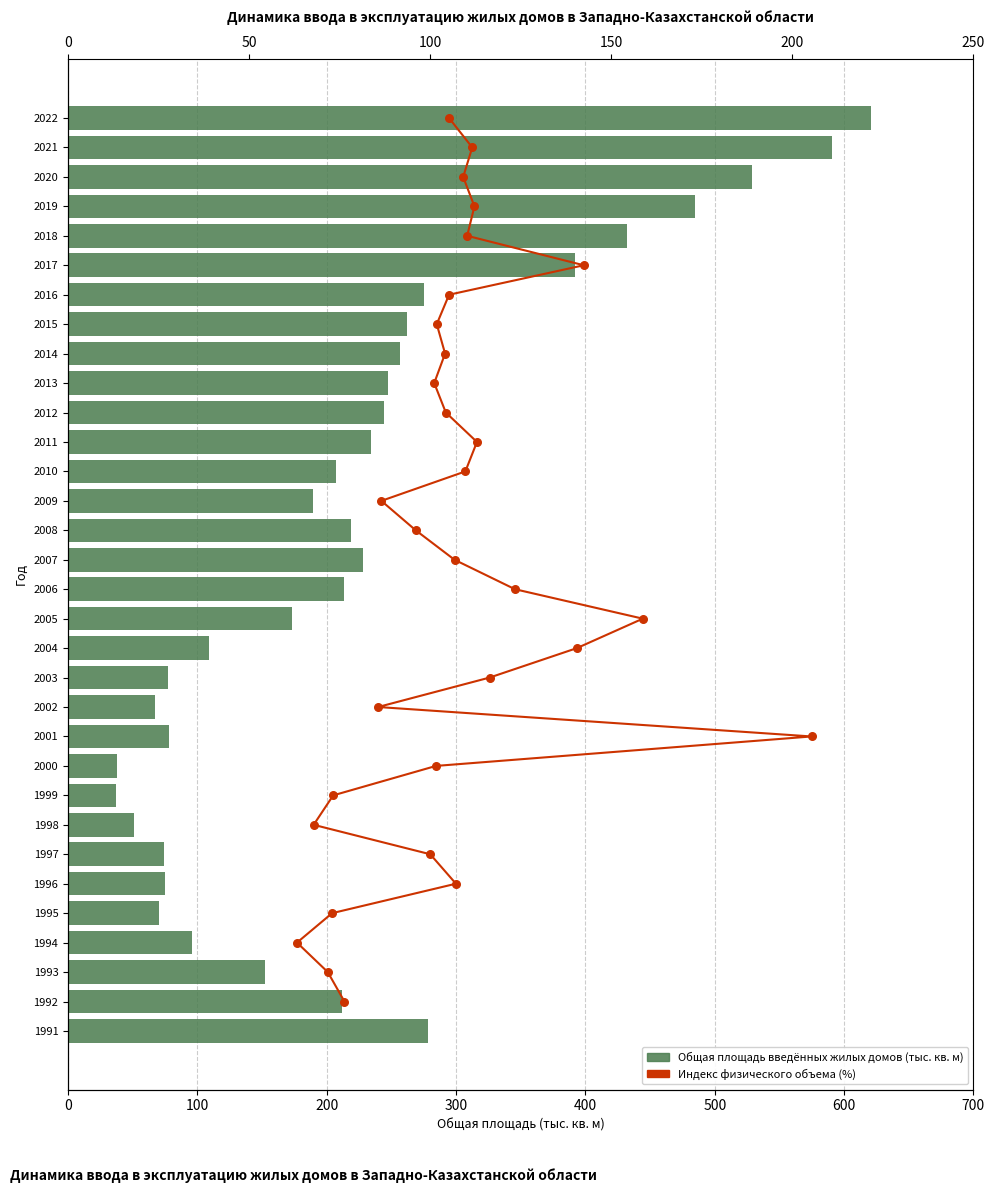

Between 2014 and 1991, which is larger?

1991